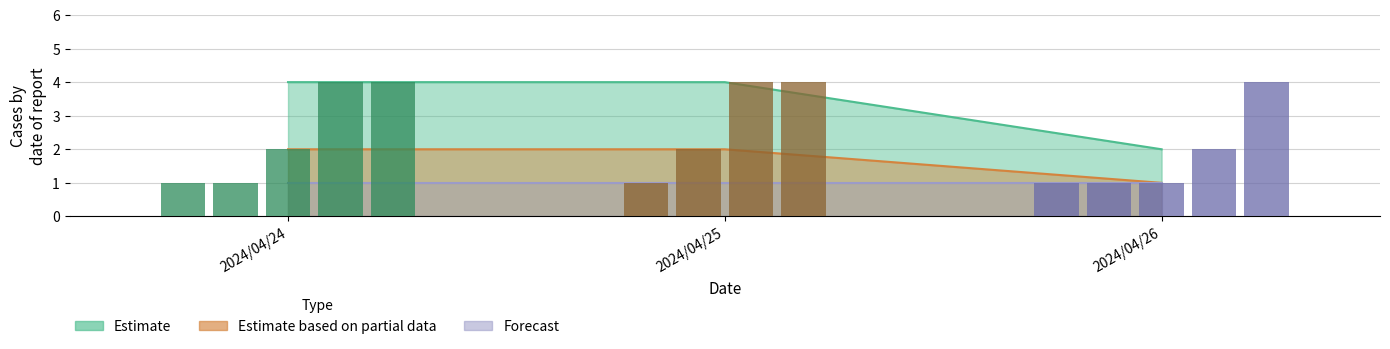

Is it true that Estimate equals 6 at 2024/04/24?

False